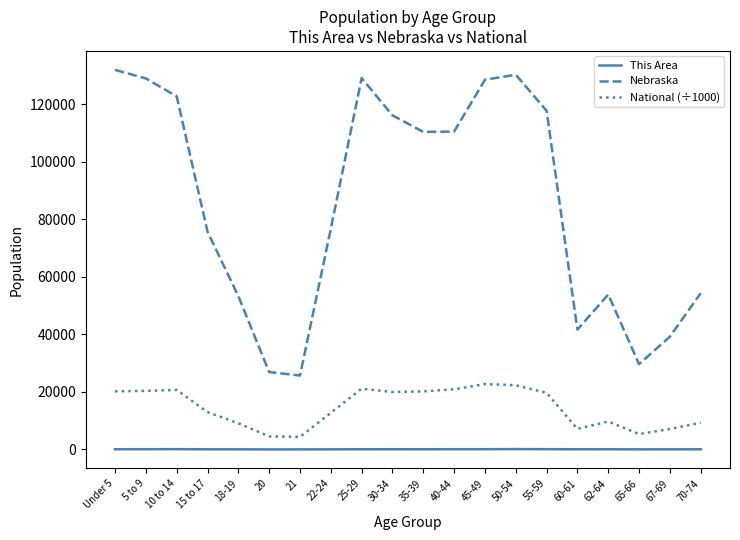

True or false: Nebraska has a value of 174174.2 at 55-59.

False